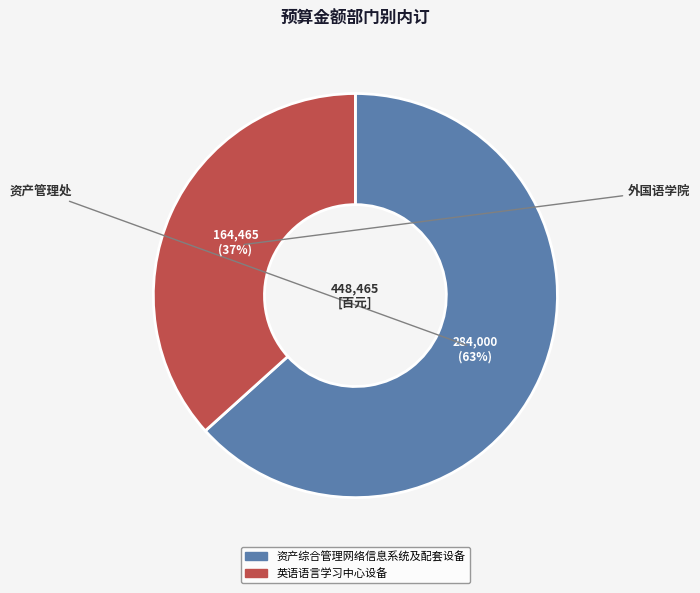

Which has a higher value, 英语语言学习中心设备 or 资产综合管理网络信息系统及配套设备?

资产综合管理网络信息系统及配套设备